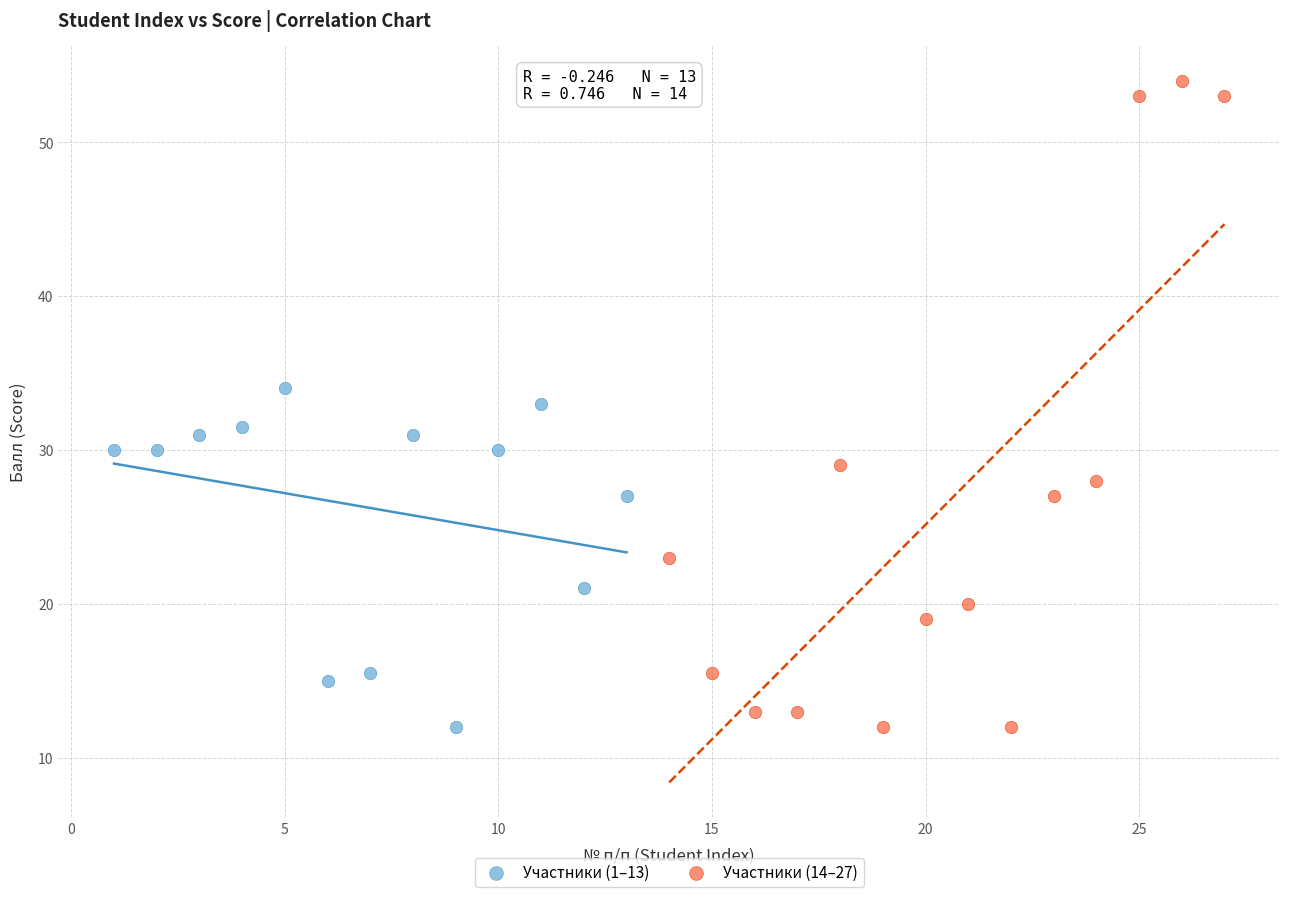

Which series reaches the maximum Y coordinate?

Участники (14–27)